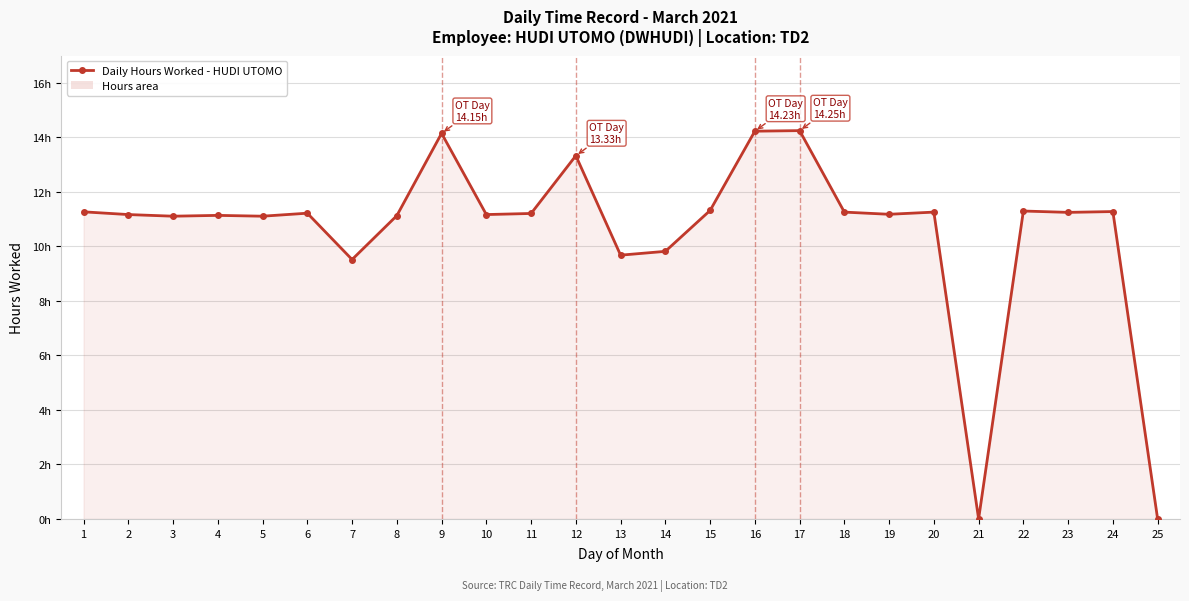

Where does the data first go above 11?

1